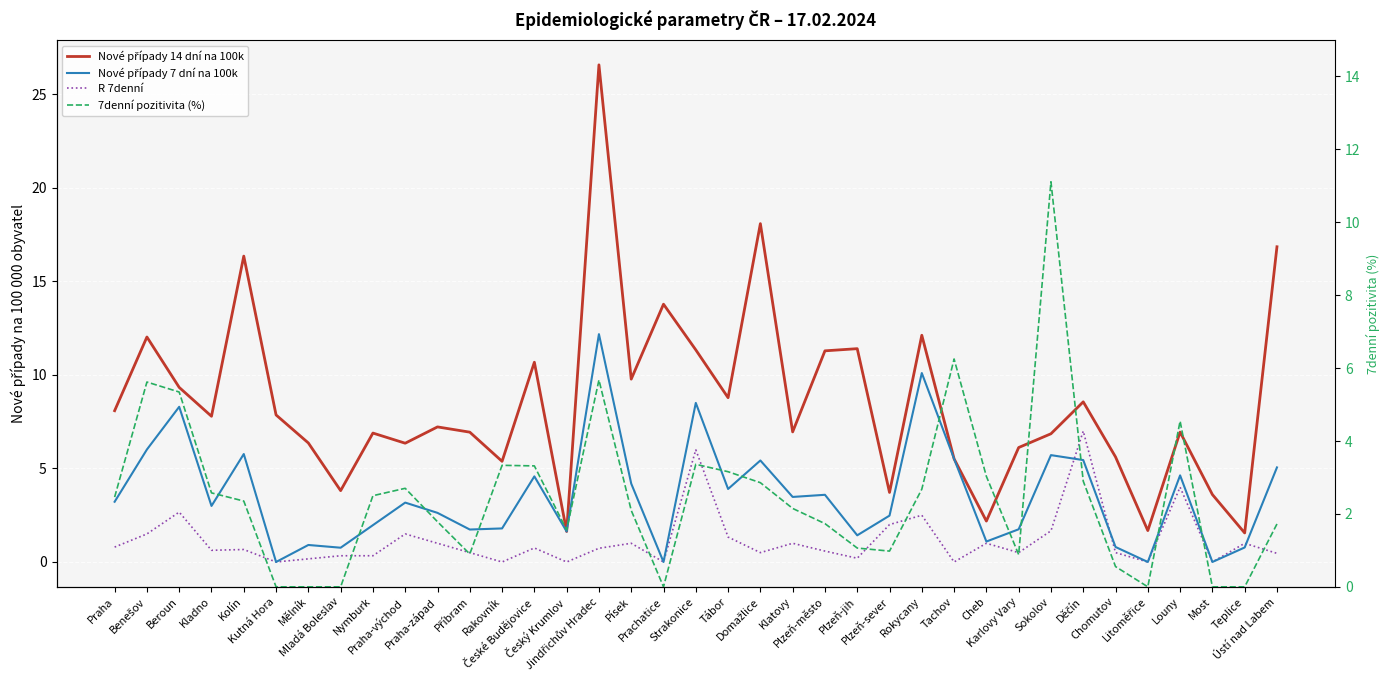

True or false: Nové případy 14 dní na 100k has more than 1 points higher than both neighbors.

True